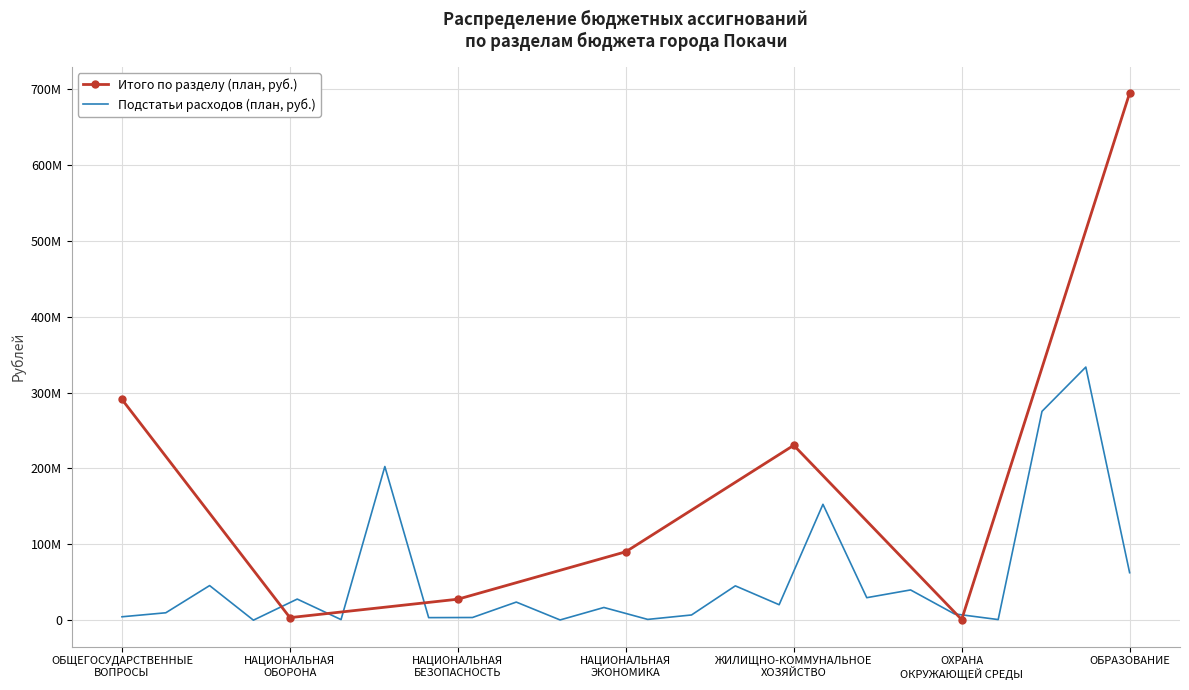

Where is the first local maximum?

ЖИЛИЩНО-КОММУНАЛЬНОЕ
ХОЗЯЙСТВО